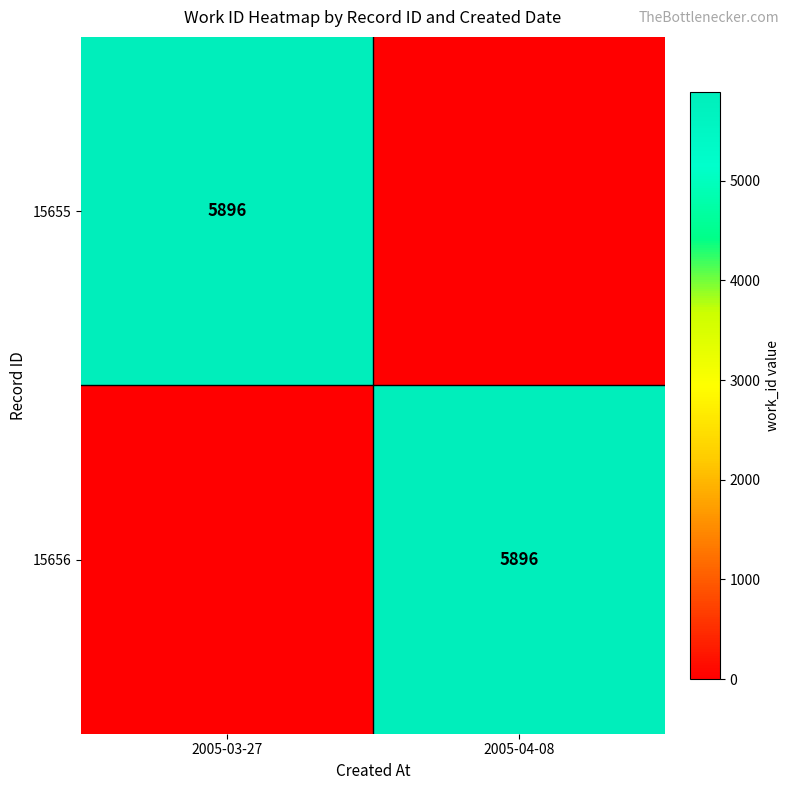

True or false: 15655 has a value of 5896 at 2005-03-27.

True